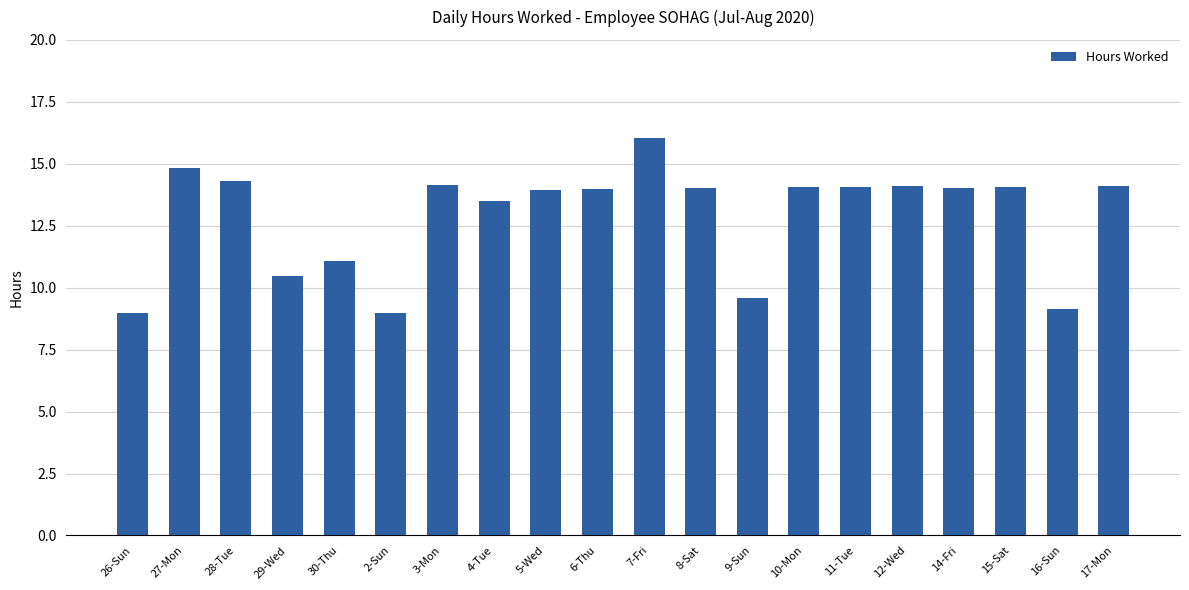

The chart shows a value of 9.6 at 5-Wed. True or false?

False